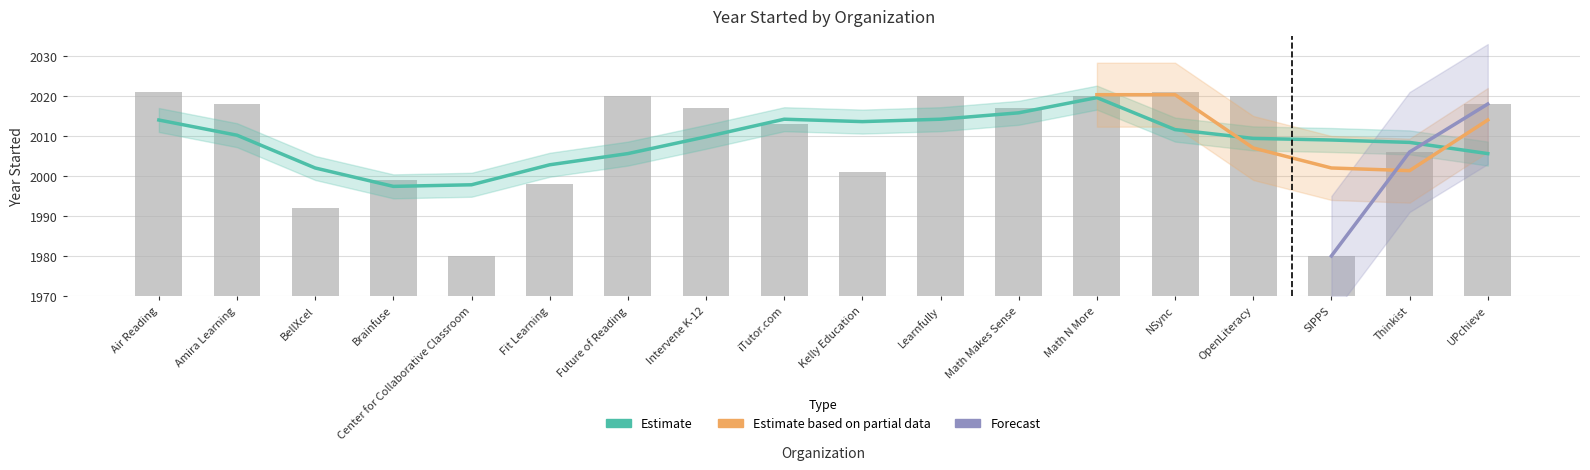

How many categories are shown in the chart?

18